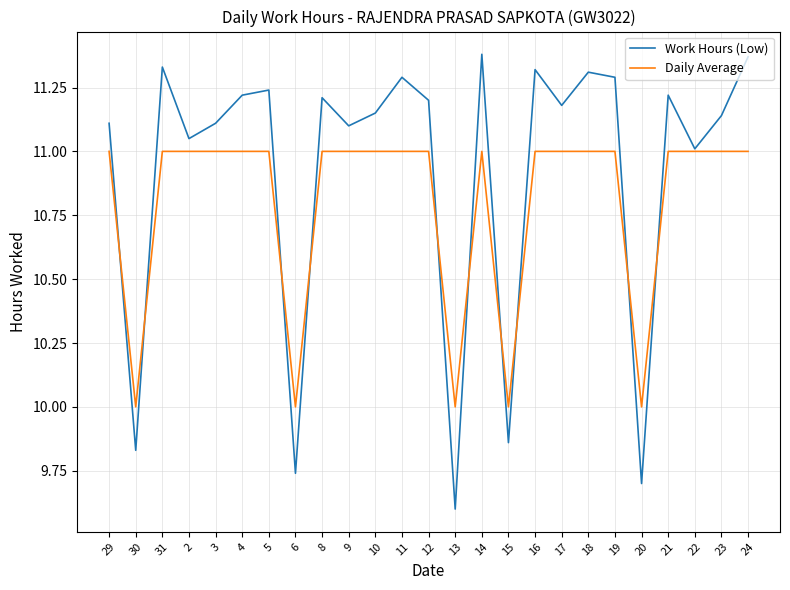

Which series has the widest spread of values?

Work Hours (Low)